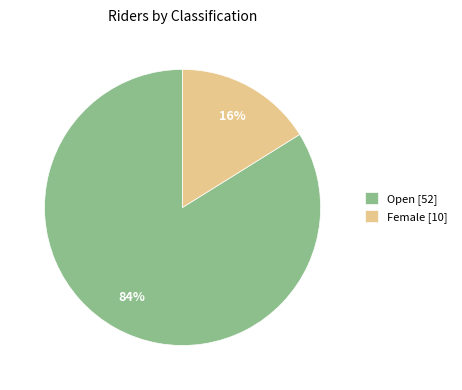

Which slice is the largest?

Open